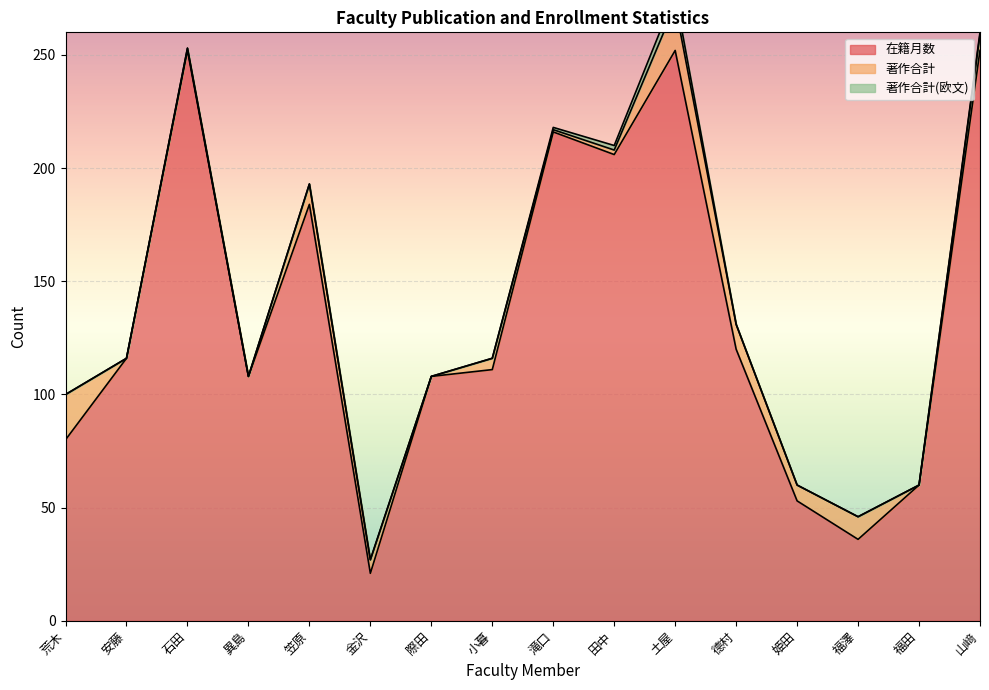

The 著作合計(欧文) series shows 2 at 滝口. True or false?

False